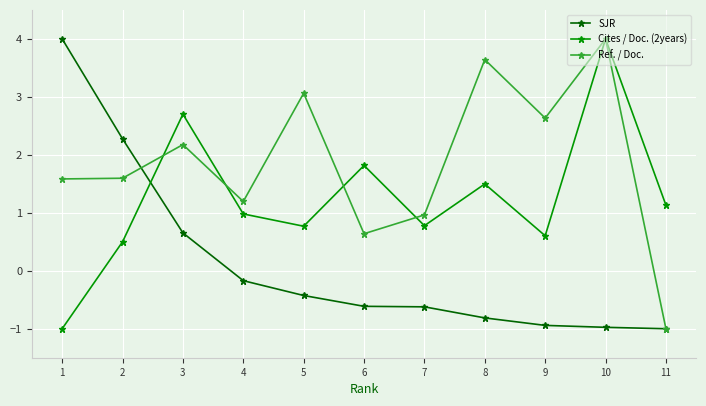

True or false: Cites / Doc. (2years) has more than 1 interior local peaks.

True